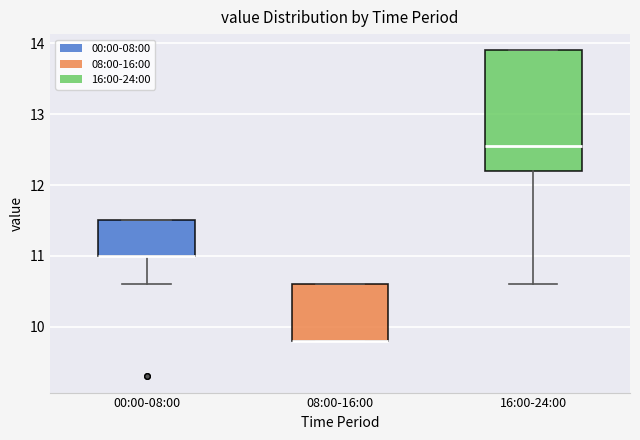

Where does the lower whisker of the box for 16:00-24:00 end on the y-axis? The values are not printed on the chart, so give them approximately, as read against the axis.

10.6